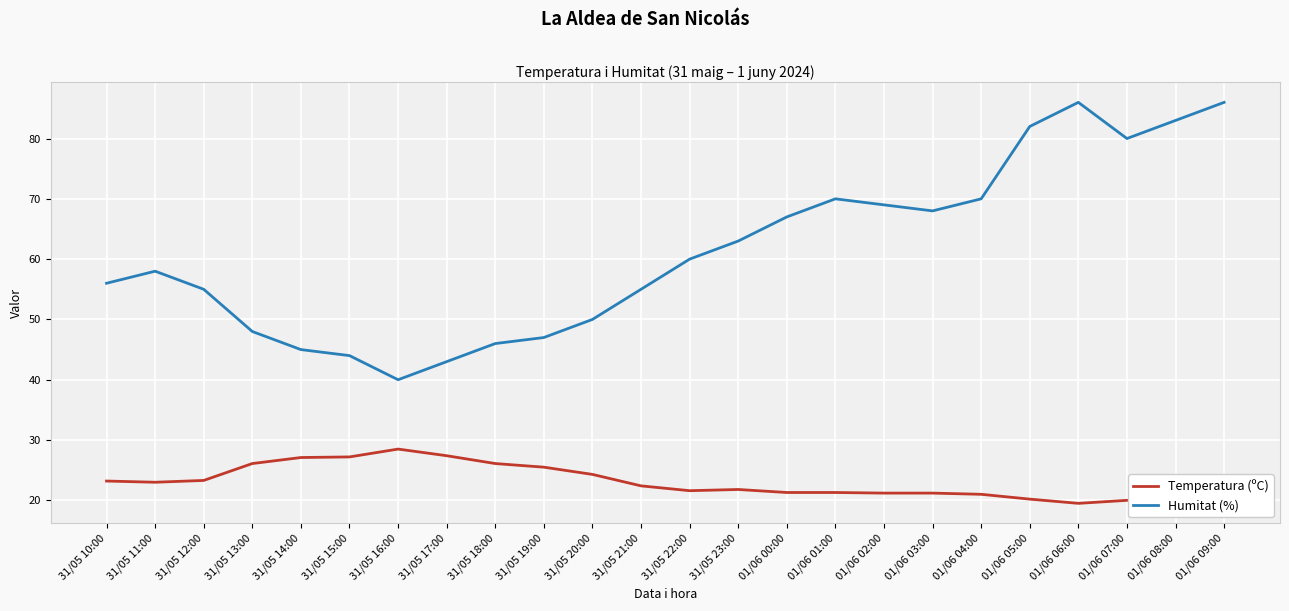

What is the total value across all series at 31/05 18:00?

72.1